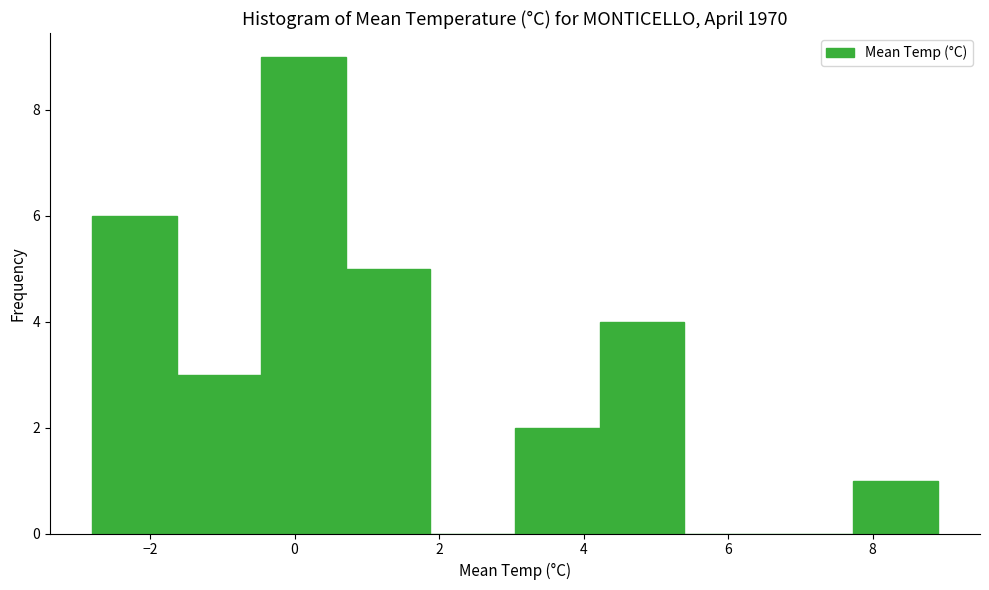

Reading left to right, transcribe this chart: for each bar, give the range it covers on the x-axis and its height. Neither the bar edges nor the heights are printed on the chart, so give them approximately, as read against the axes.

-2.8 to -1.6: 6
-1.6 to -0.4: 3
-0.4 to 0.8: 9
0.8 to 1.8: 5
1.8 to 3.0: 0
3.0 to 4.2: 2
4.2 to 5.4: 4
5.4 to 6.6: 0
6.6 to 7.8: 0
7.8 to 9.0: 1